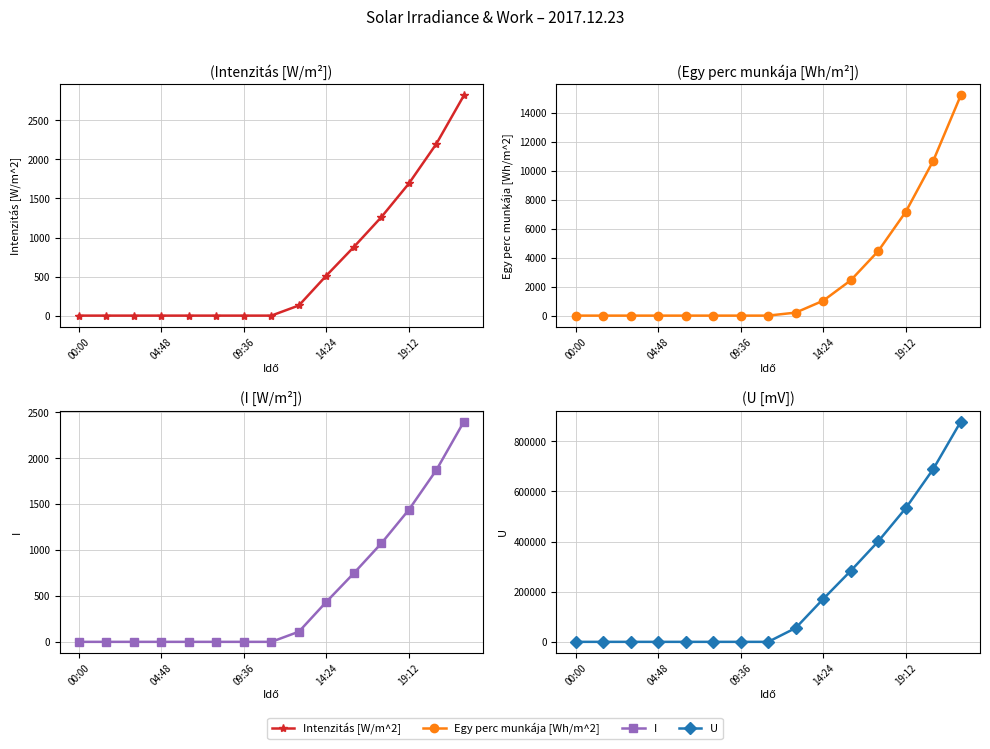

Is the value of U at 9 greater than the value of Egy perc munkája [Wh/m^2] at 5?

Yes